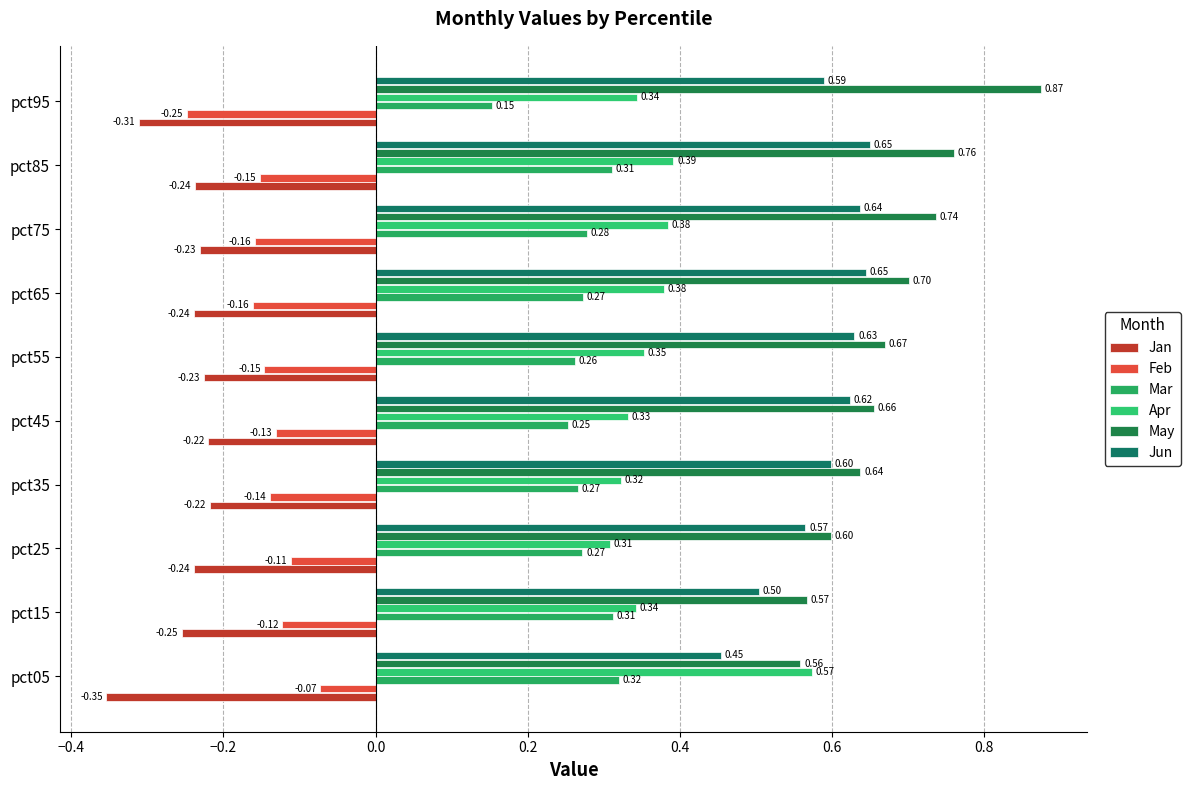

Rank the series by their maximum value, from highest to lowest.

May, Jun, Apr, Mar, Feb, Jan